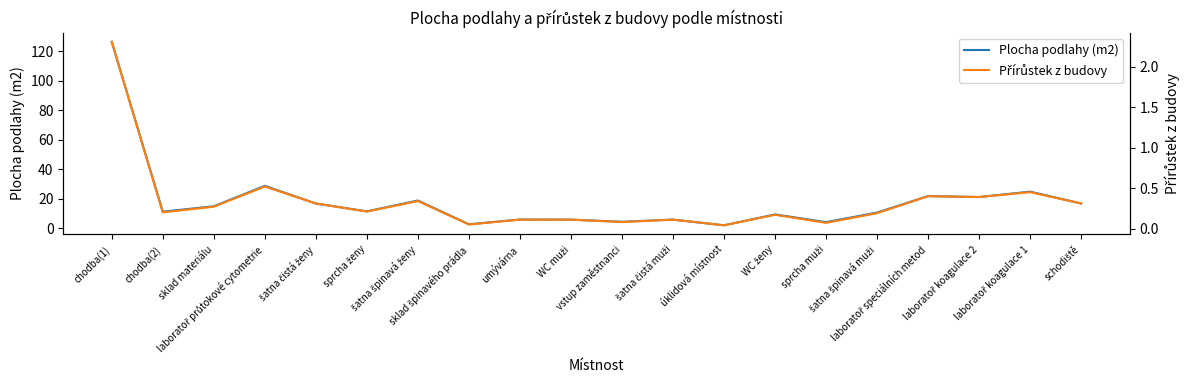

Between WC muži and laboratoř koagulace 2, which is larger?

laboratoř koagulace 2